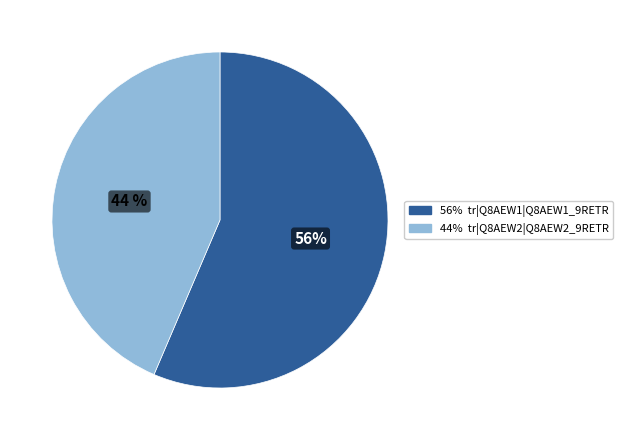

To the nearest percent, what is the average slice percentage?

50%